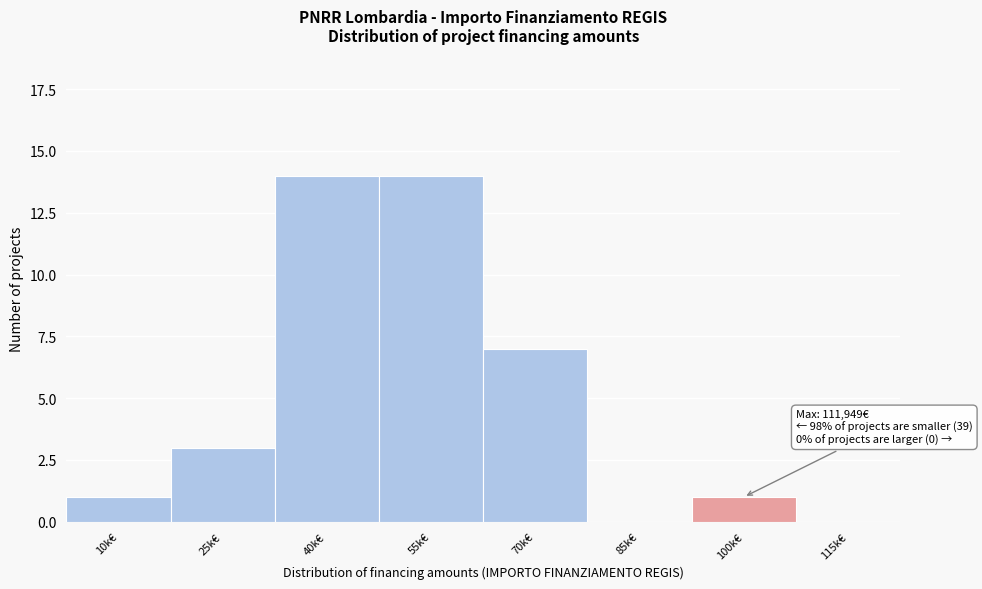

Reading left to right, transcribe all the data shown in this chart.

10k€=1	25k€=3	40k€=14	55k€=14	70k€=7	85k€=0	100k€=1	115k€=0